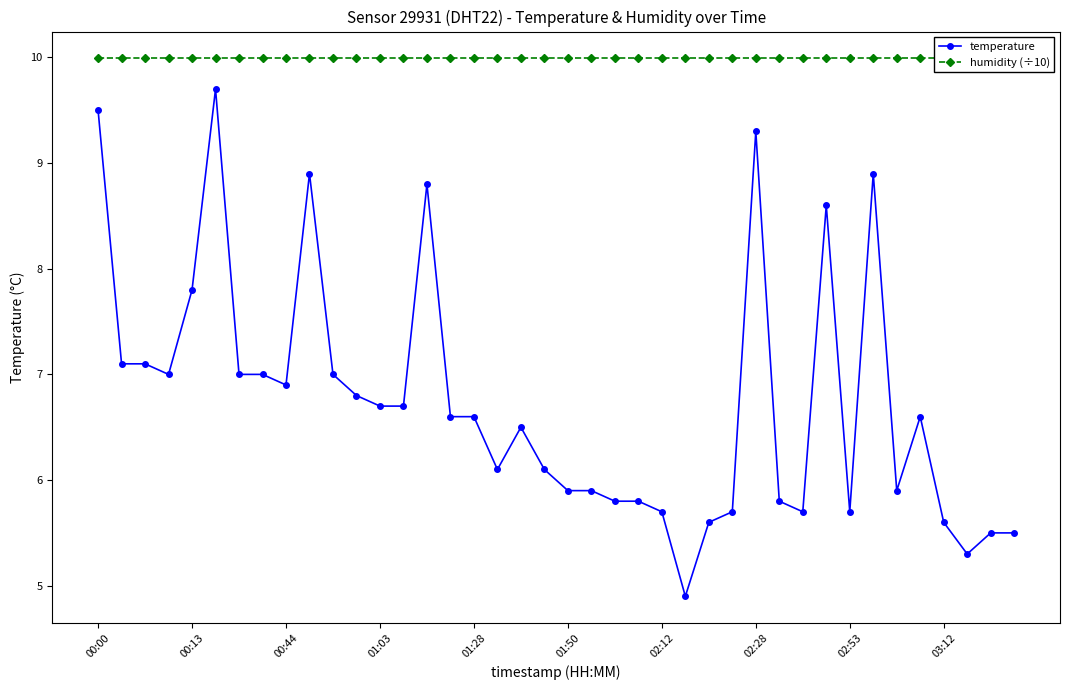

What is the lowest value of the temperature series?

4.9